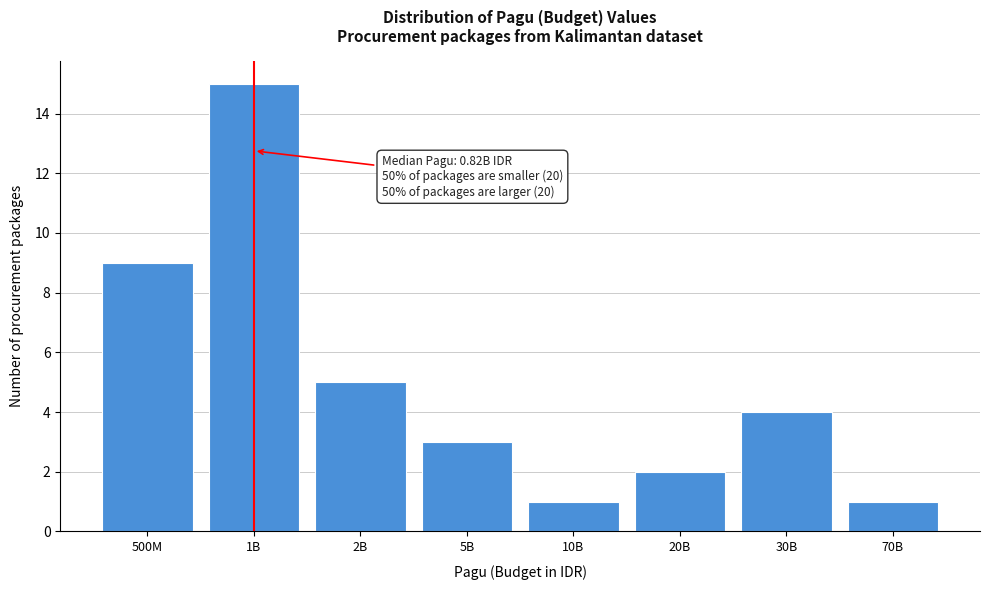

Reading left to right, transcribe all the data shown in this chart.

500M=9	1B=15	2B=5	5B=3	10B=1	20B=2	30B=4	70B=1